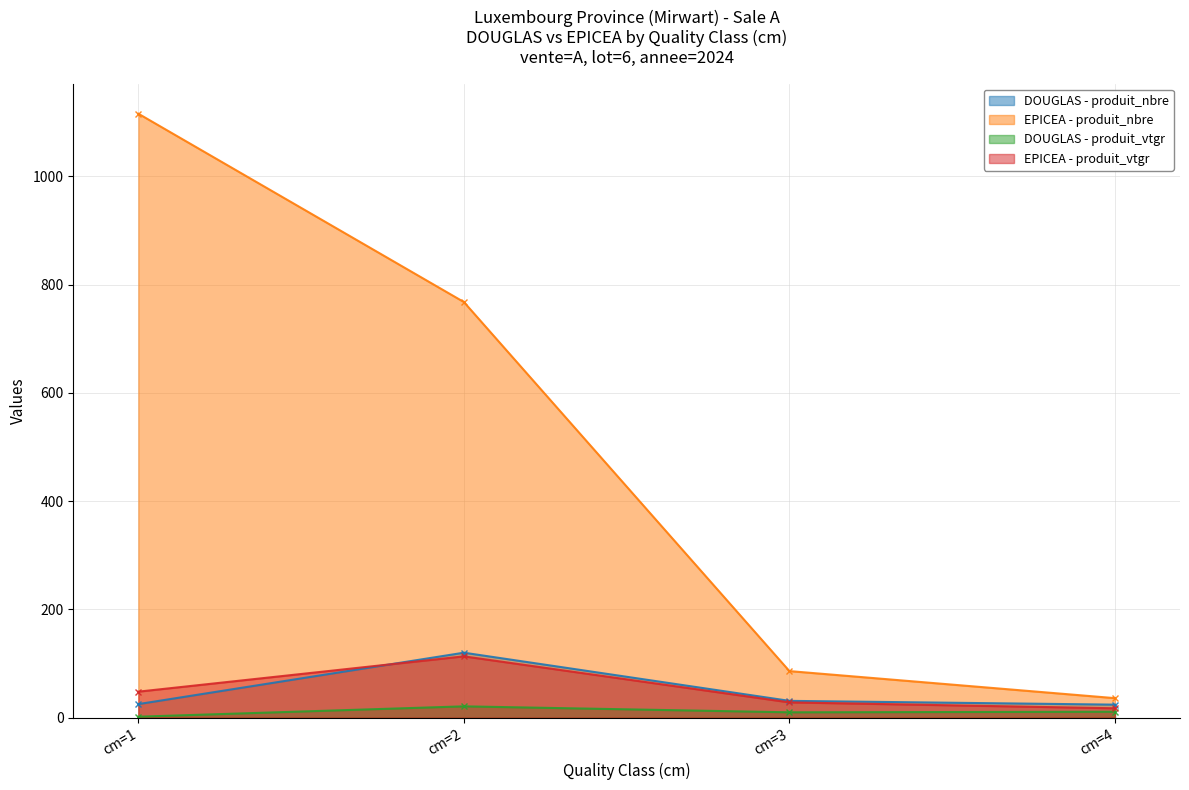

True or false: EPICEA - produit_nbre has a value of 86.0 at cm=3.

True